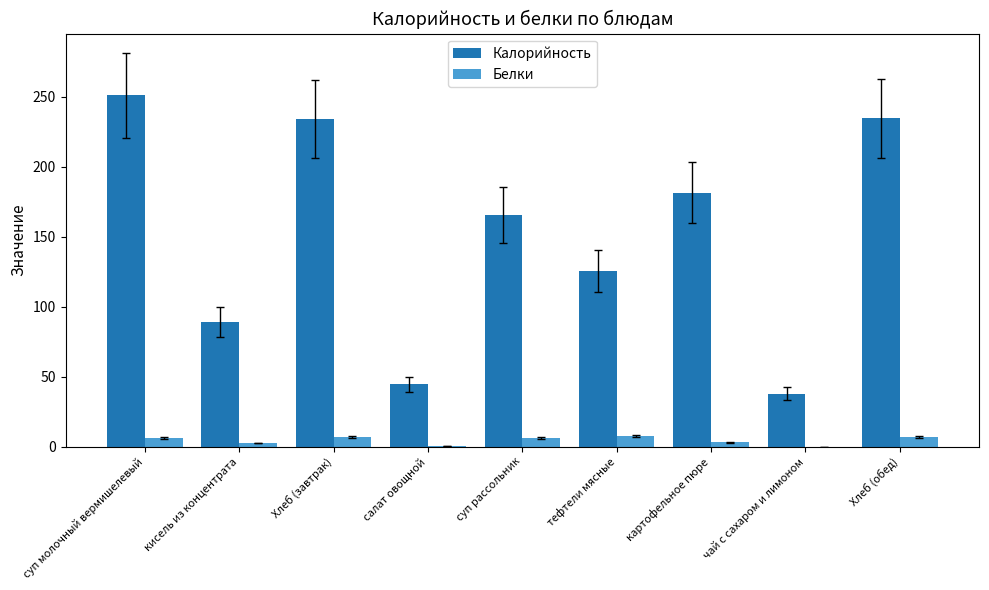

Which category has the highest value across all series?

суп молочный вермишелевый